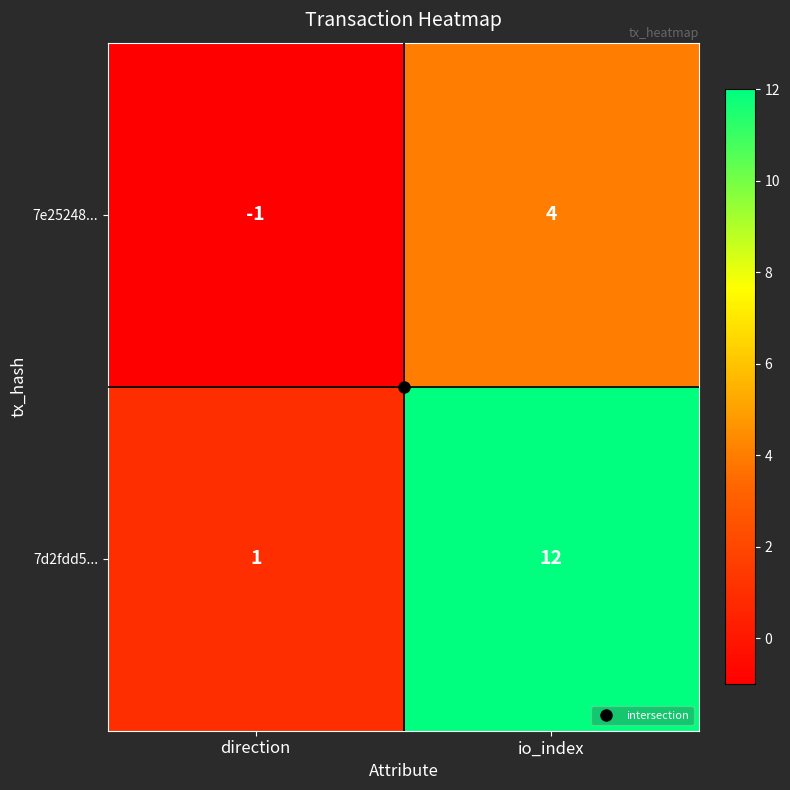

What is the difference between the highest and lowest values at io_index?

8